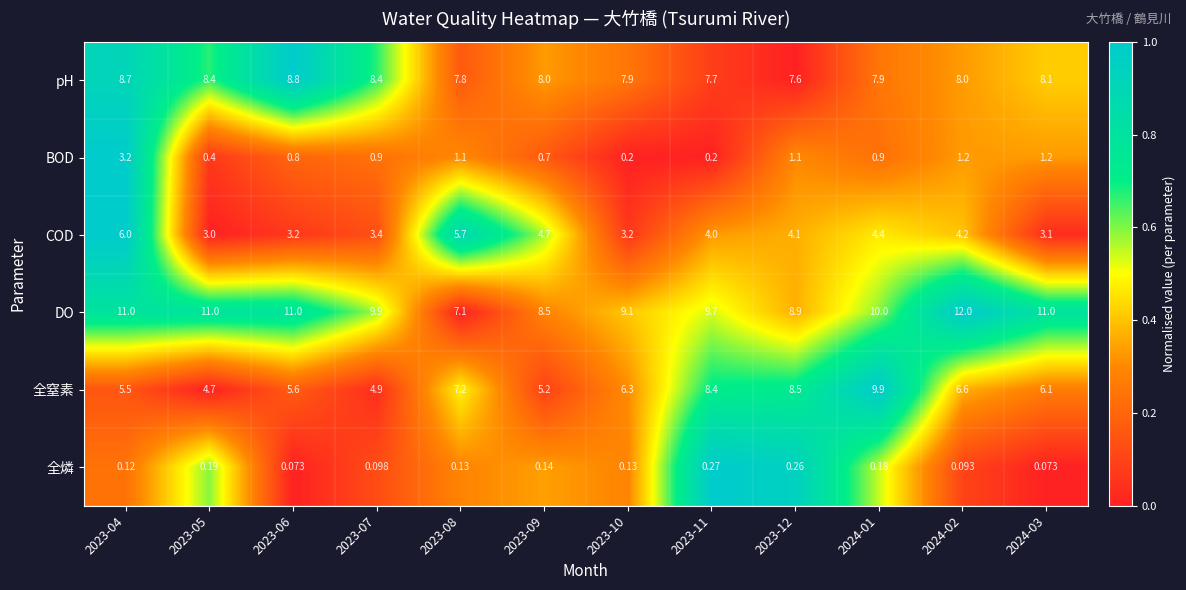

Which series has the largest range (max minus min)?

全窒素